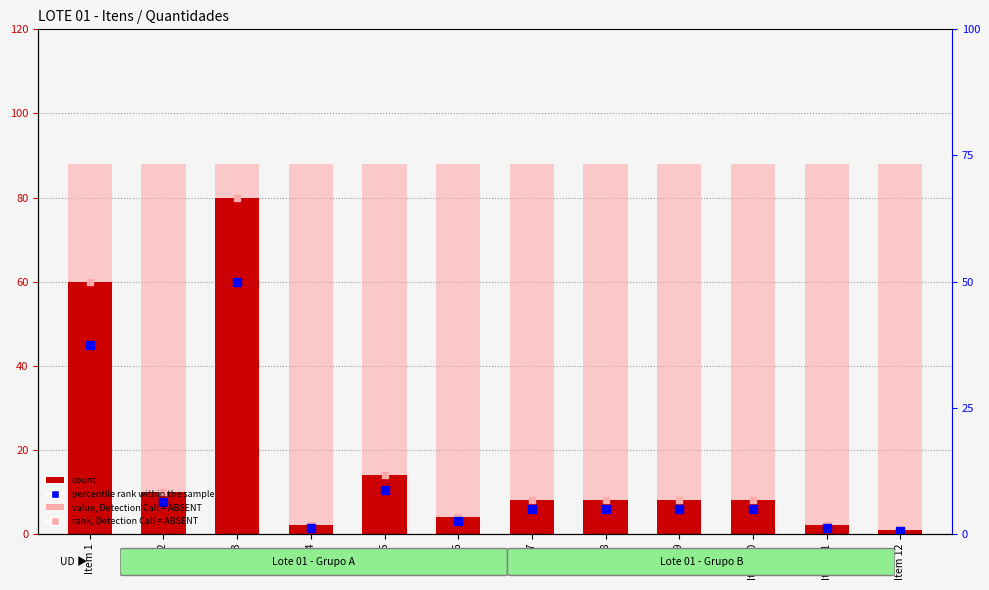

What is the total value across all series at Item 6?

99.0